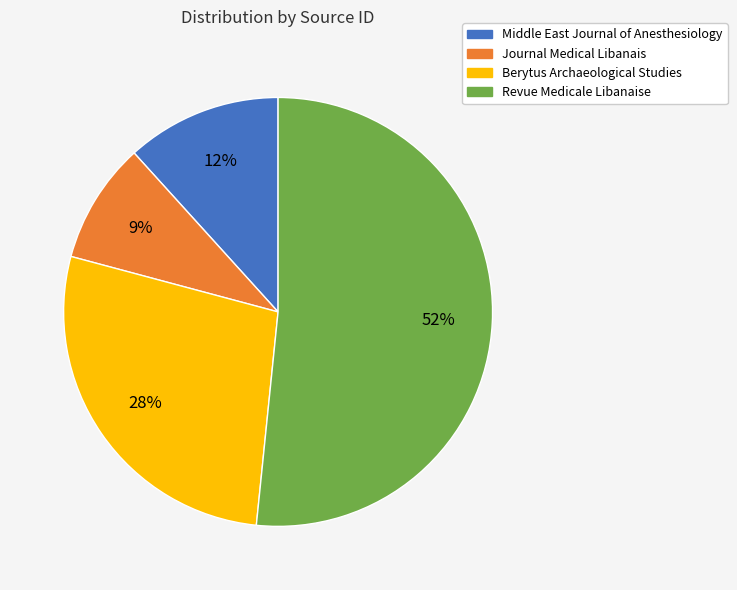

To the nearest percent, what is the combined percentage of Berytus Archaeological Studies and Journal Medical Libanais?

37%